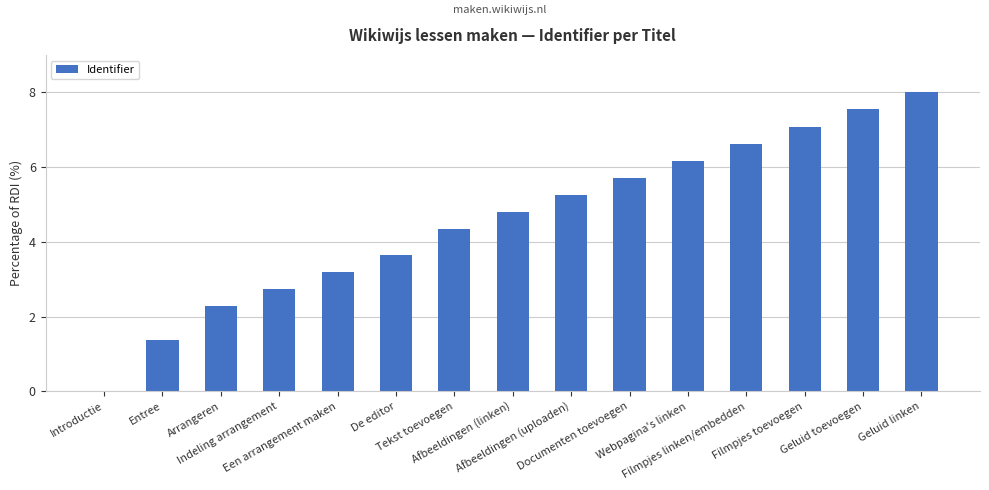

What is the sum of all values?

68.8